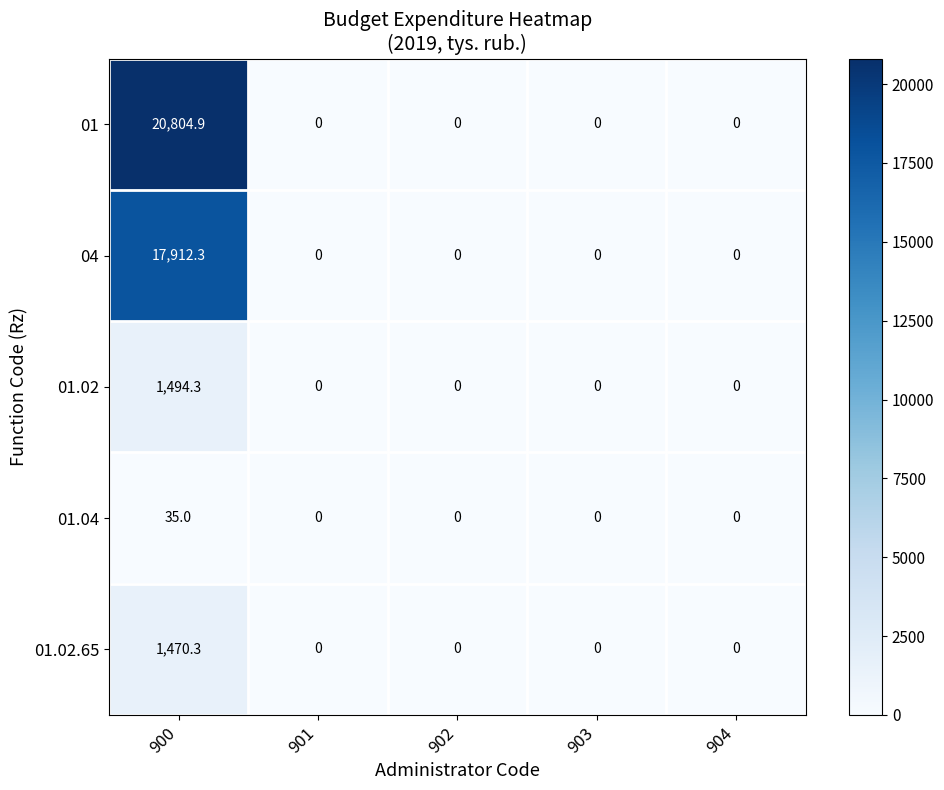

True or false: 01.02 has a value of 1494.3 at 900.

True